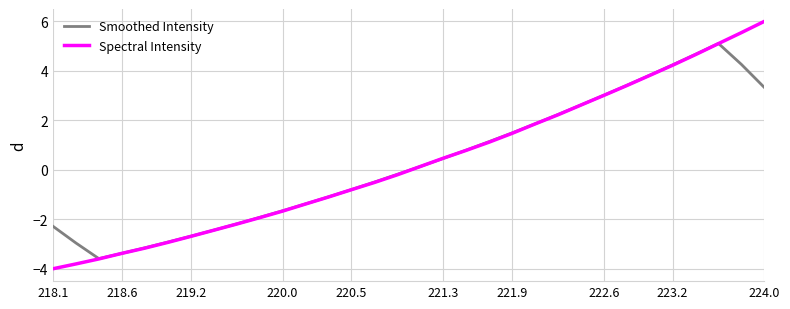

What is the minimum value shown in the chart?

-4.0